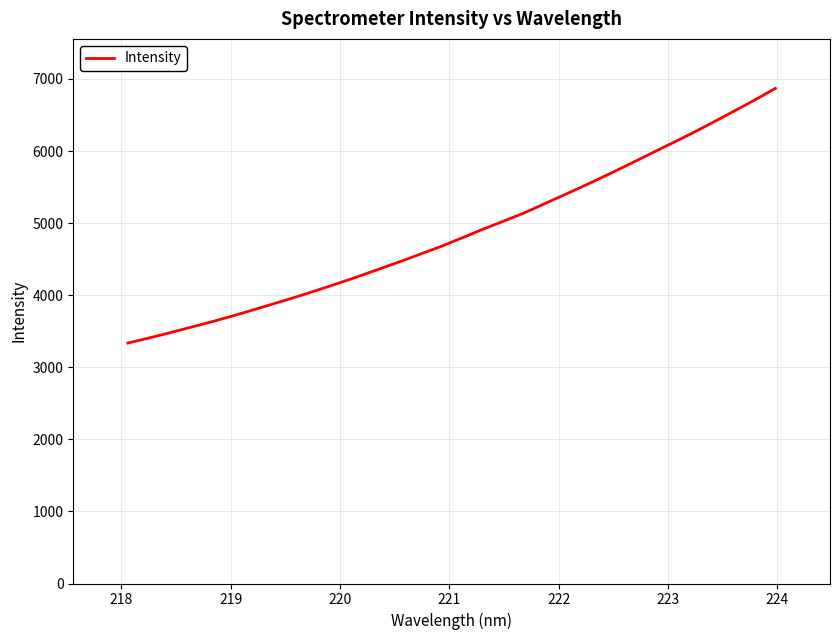

How many distinct data groups are displayed?

1